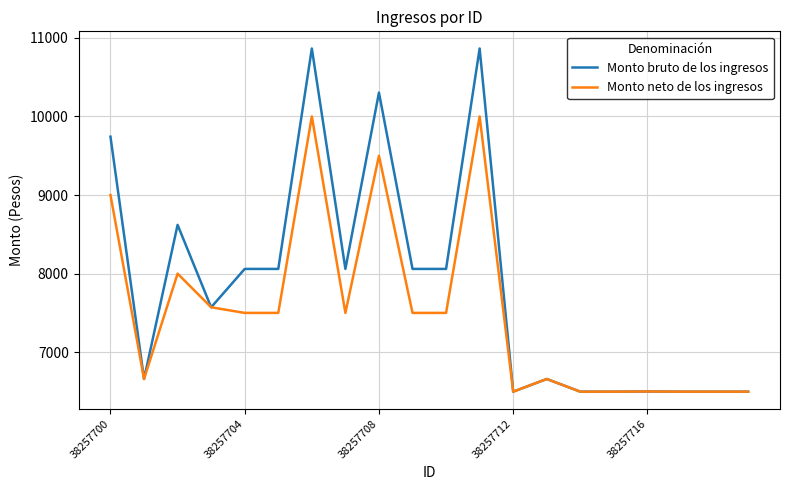

Which series has the largest total across all categories?

Monto bruto de los ingresos